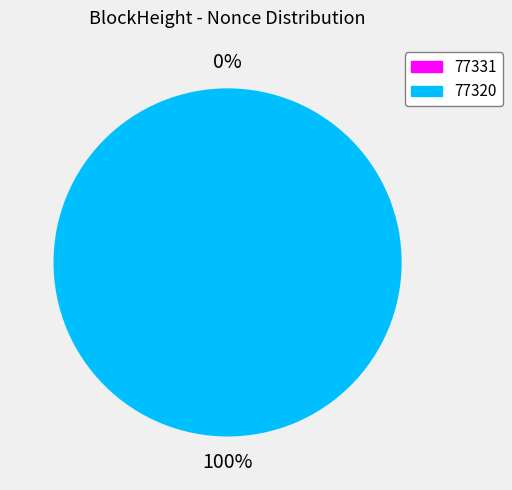

To the nearest percent, what is the combined percentage of 77331 and 77320?

100%